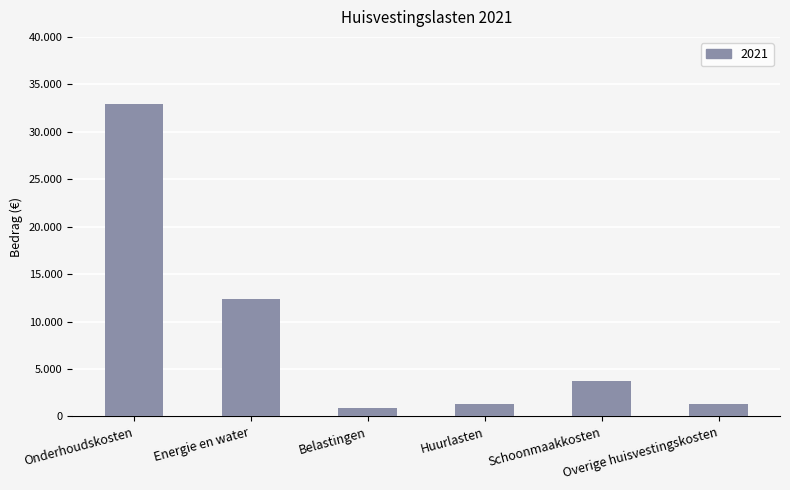

At which label does the data first exceed 3775?

Onderhoudskosten